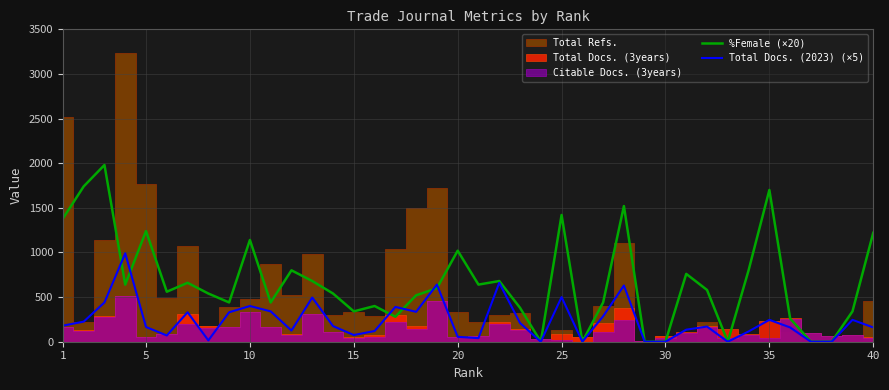

At how many categories does at least one series exceed 355?

30